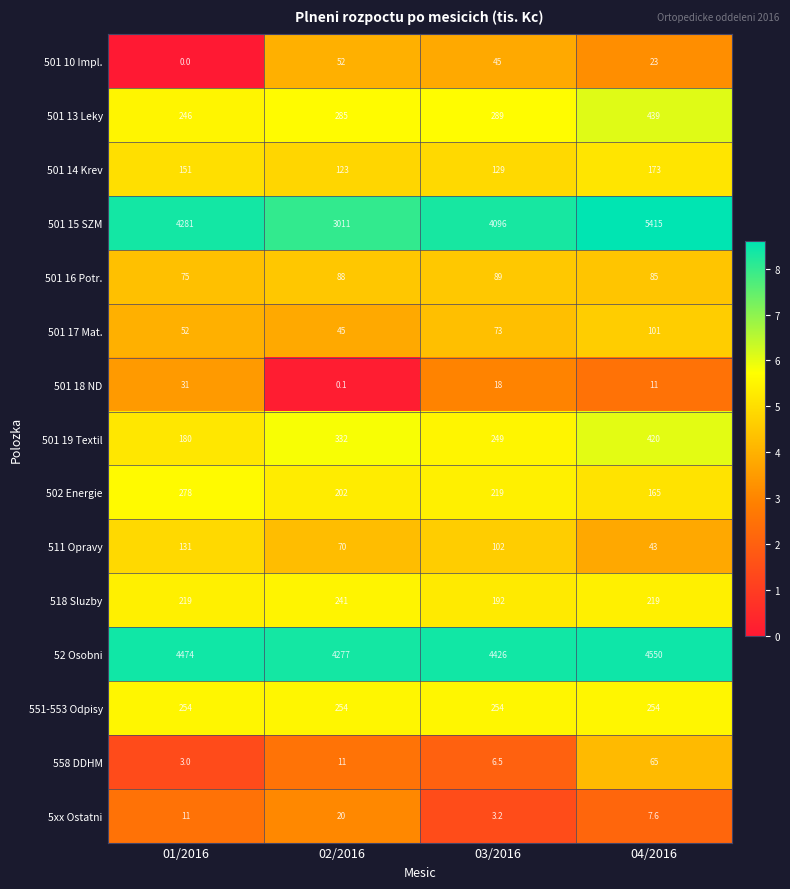

At which category is the sum across all series the highest?

04/2016